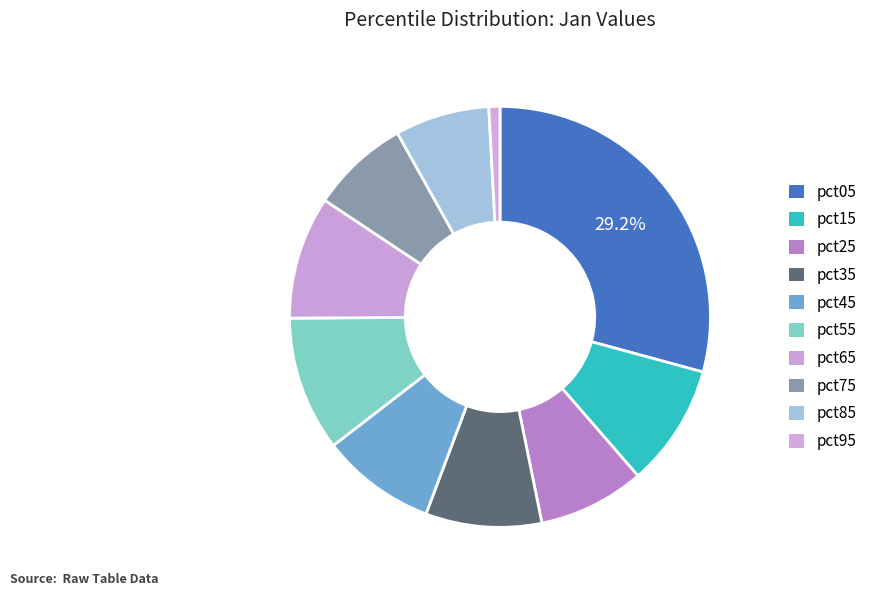

Count the number of slices in the pie.

10